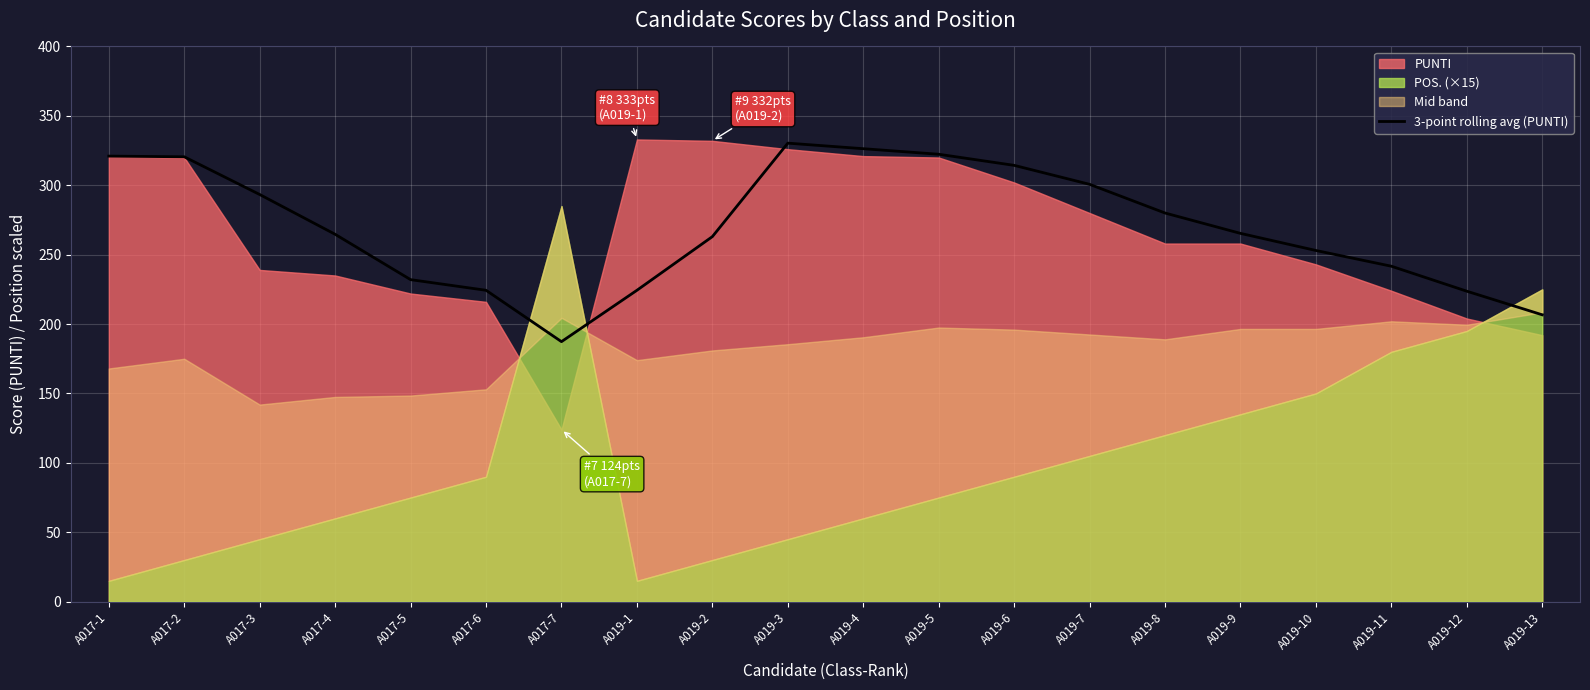

Reading left to right, what are all the values shown in this chart?

A017-1=321.0	A017-2=320.5	A017-3=293.3	A017-4=264.7	A017-5=232.0	A017-6=224.3	A017-7=187.3	A019-1=224.3	A019-2=263.0	A019-3=330.3	A019-4=326.3	A019-5=322.3	A019-6=314.3	A019-7=300.7	A019-8=280.0	A019-9=265.3	A019-10=253.0	A019-11=241.7	A019-12=223.7	A019-13=206.7